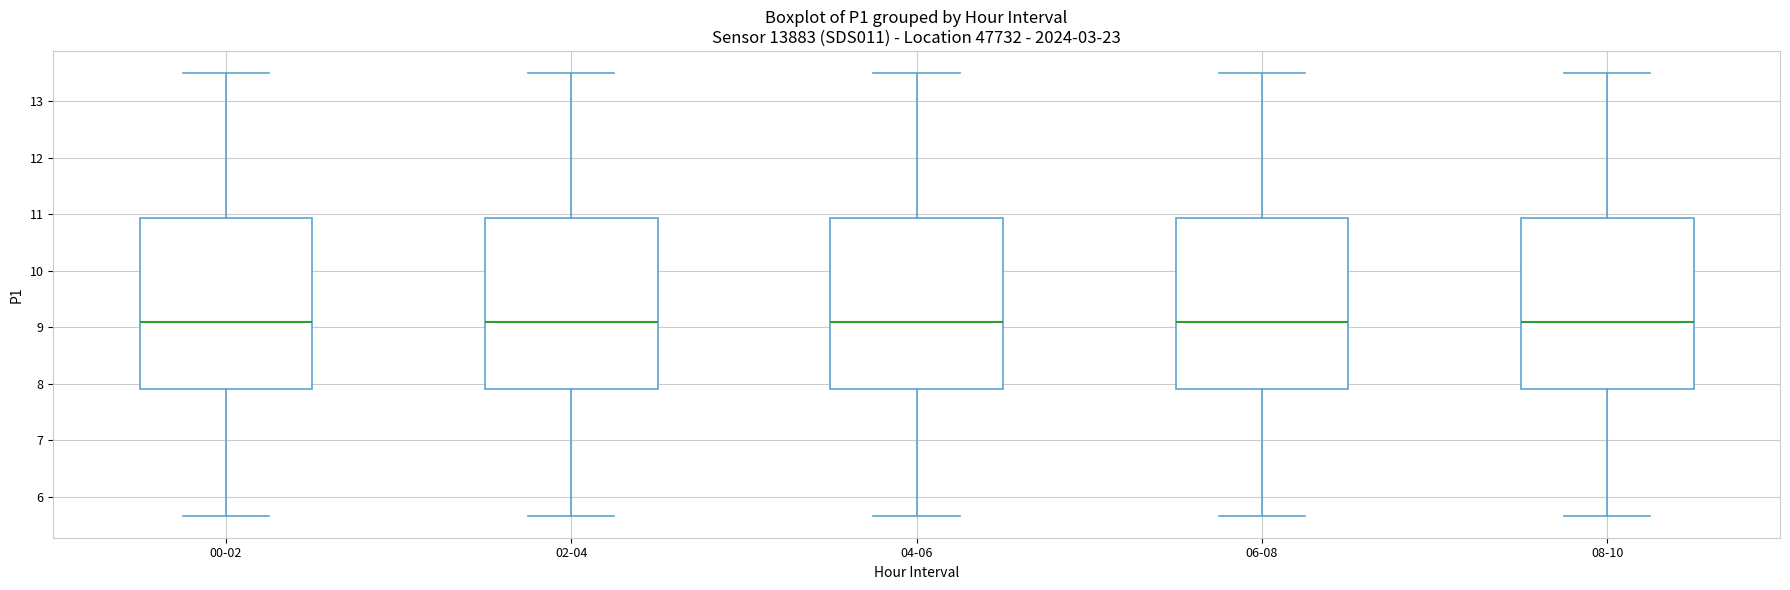

Where is the upper edge of the box for 02-04 on the y-axis? The values are not printed on the chart, so give them approximately, as read against the axis.

10.9